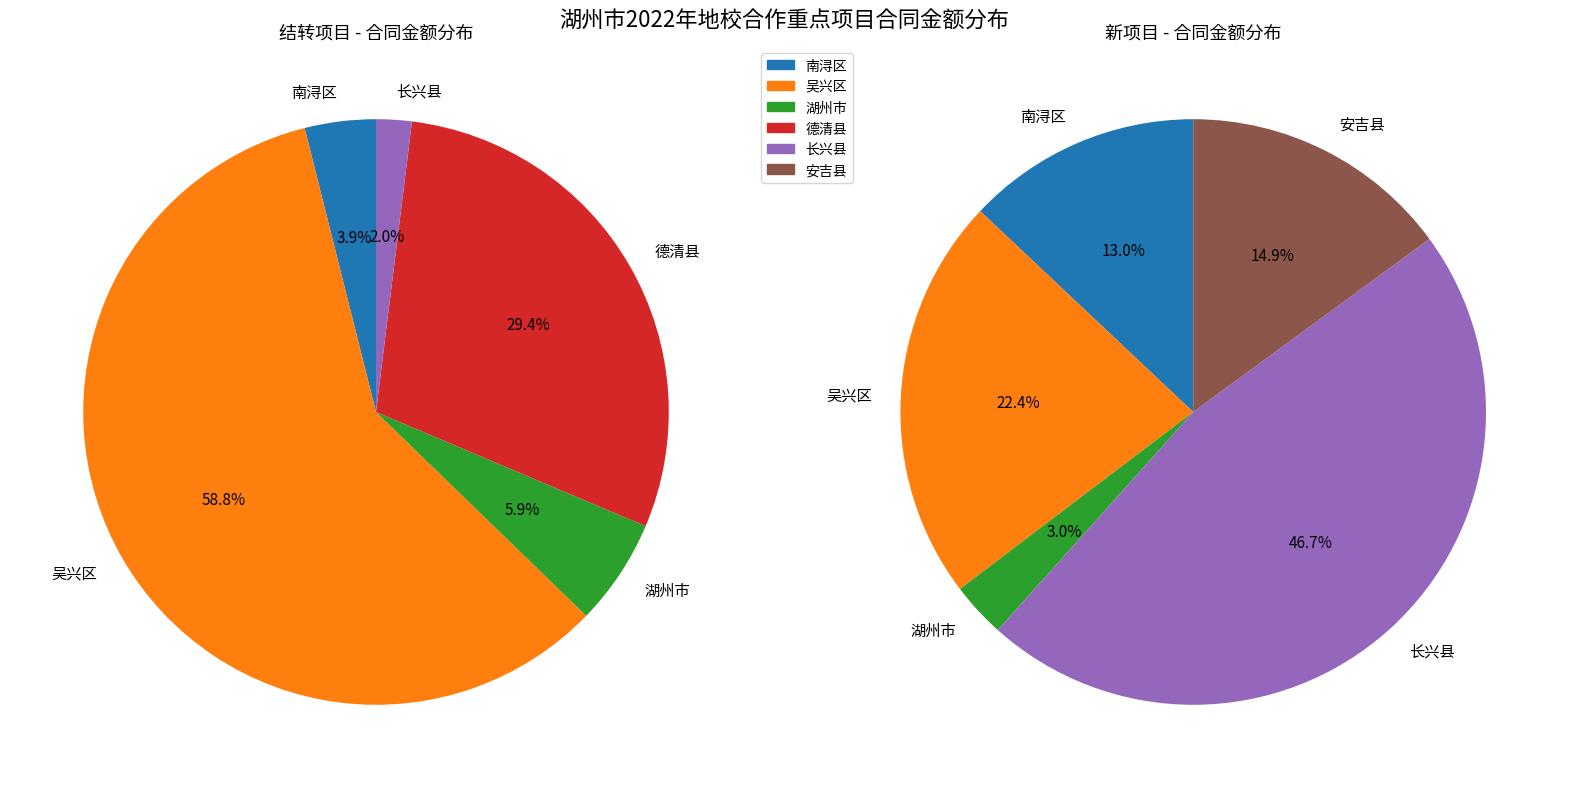

Is it true that 南浔区 is 15% of the pie?

False